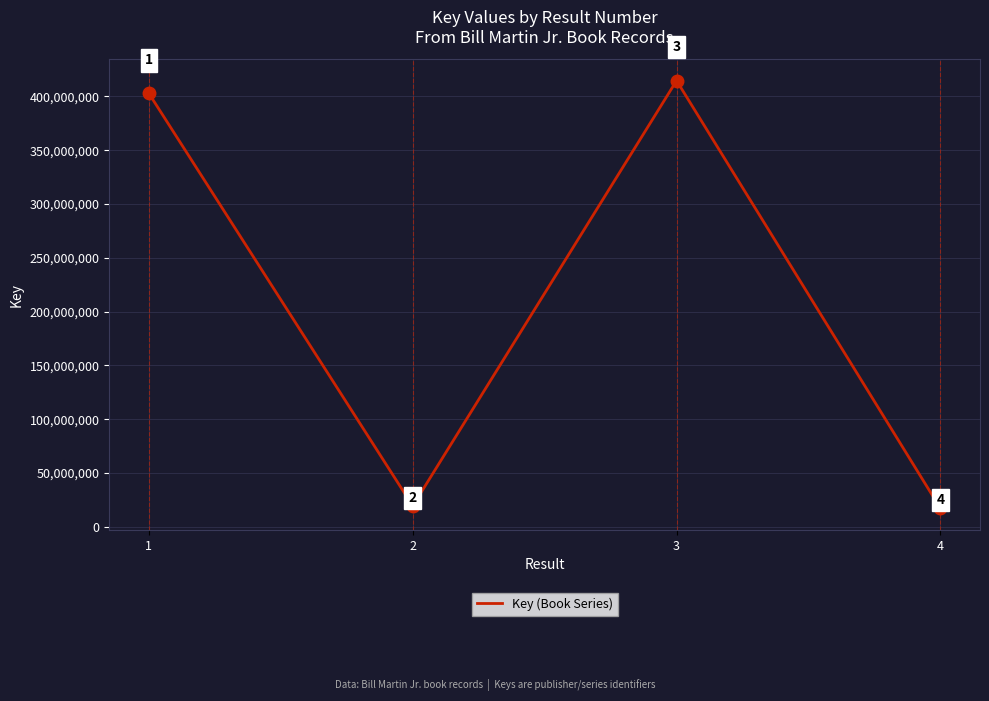

Reading left to right, list all the values displayed in this chart.

402816538	19454160	414635780	17162978